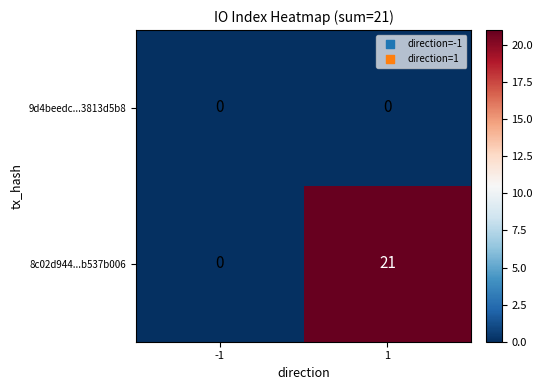

Which series changed the most between -1 and 1?

8c02d944...b537b006